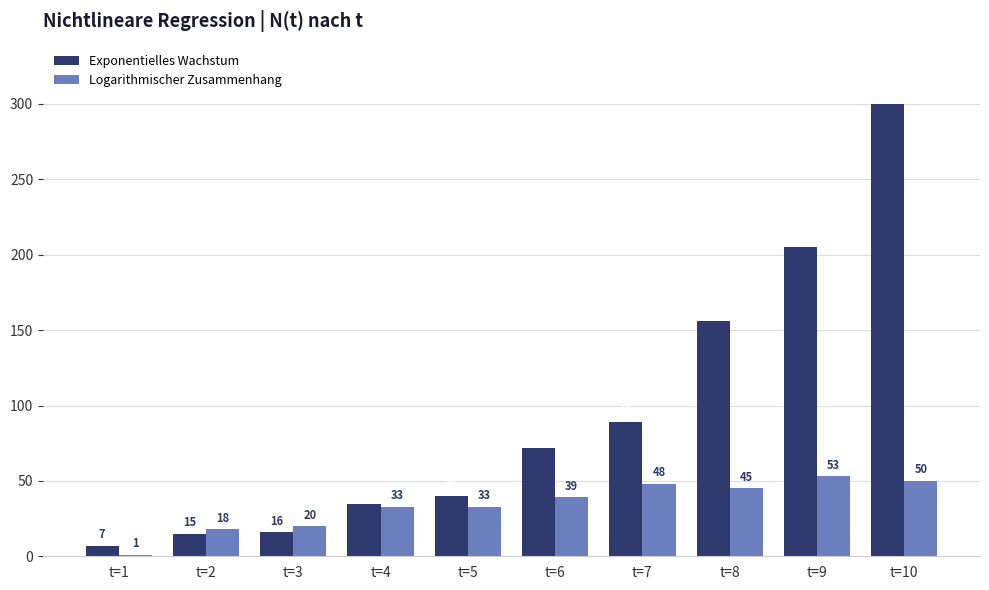

Which series changed the most between t=9 and t=10?

Exponentielles Wachstum